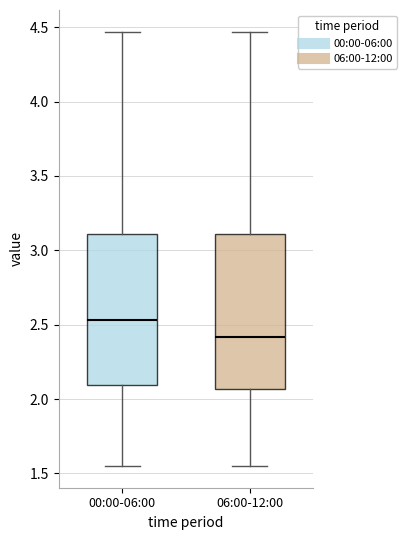

Where is the upper edge of the box for 00:00-06:00 on the y-axis? The values are not printed on the chart, so give them approximately, as read against the axis.

3.10